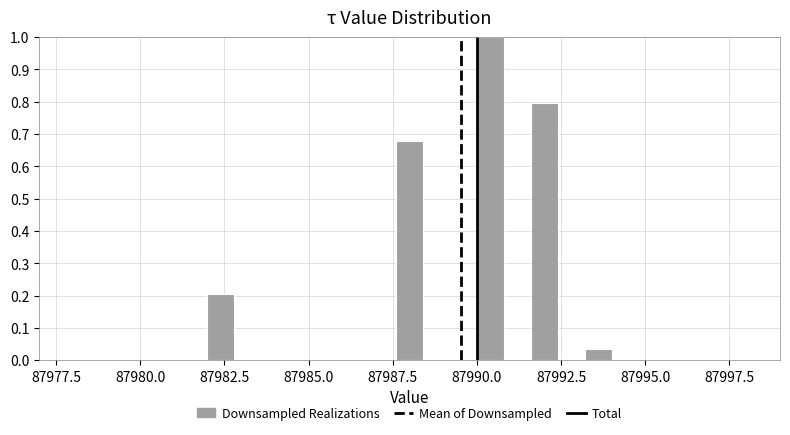

Read against the x-axis, roughly where is the centre of the tallest bar?

87990.5